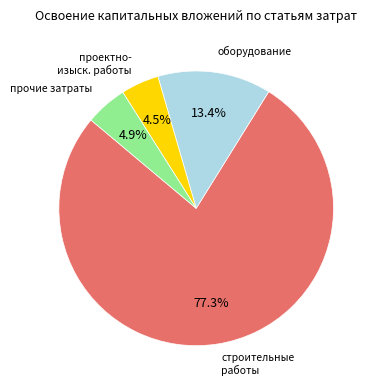

Does any single category account for the majority?

Yes